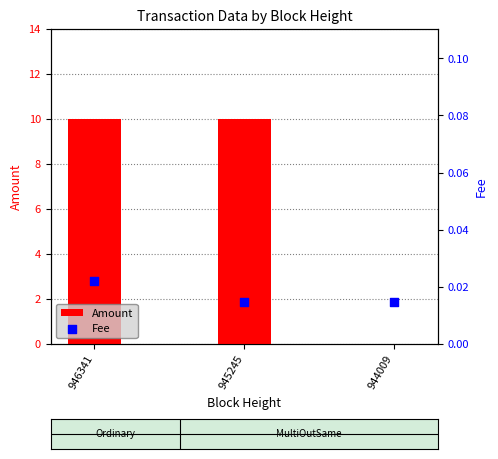

Which series contains the lowest Y value?

Amount